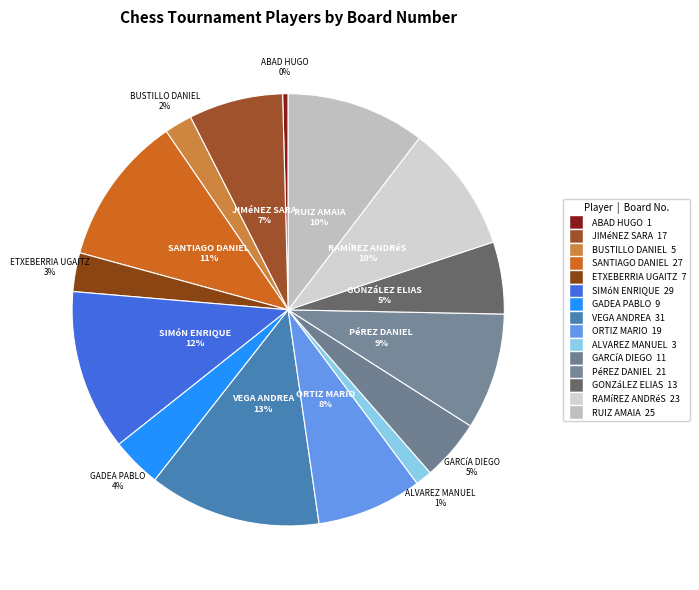

How many slices are in this pie chart?

15